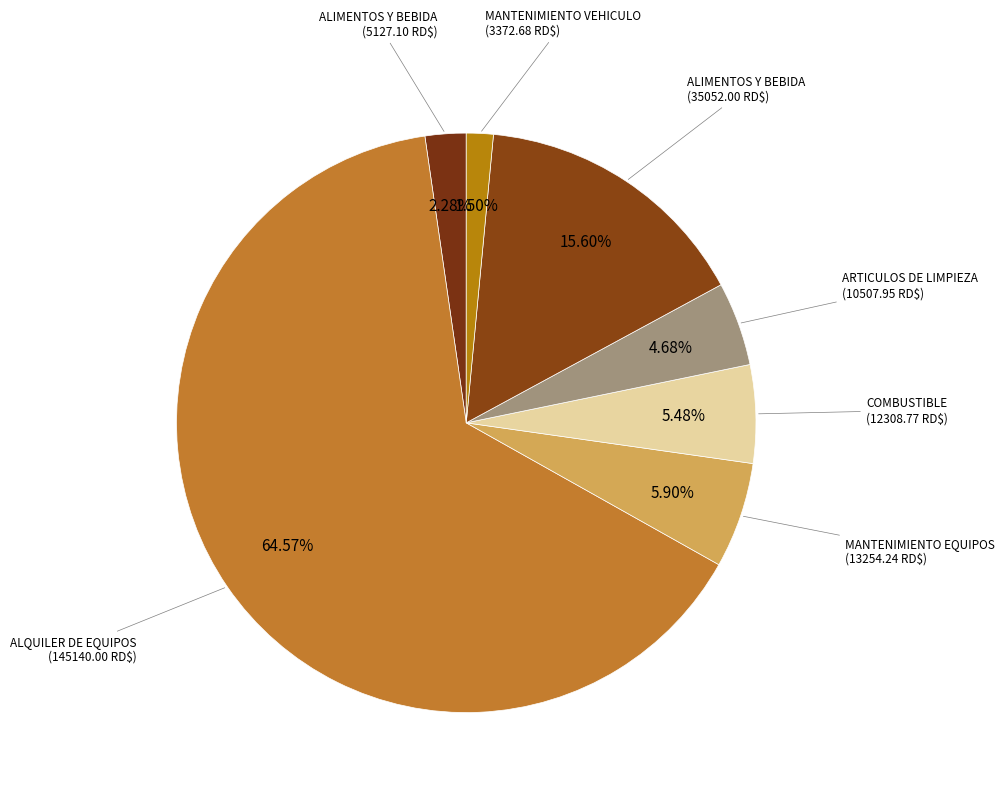

How many segments does this pie chart have?

7